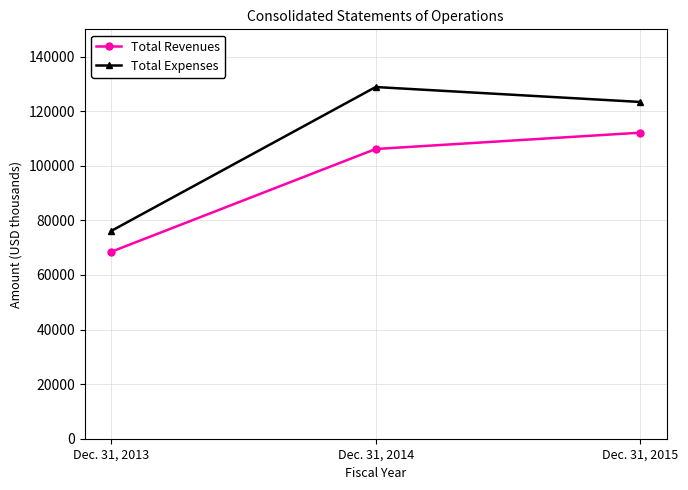

What is the sum of all Total Expenses values?

328388